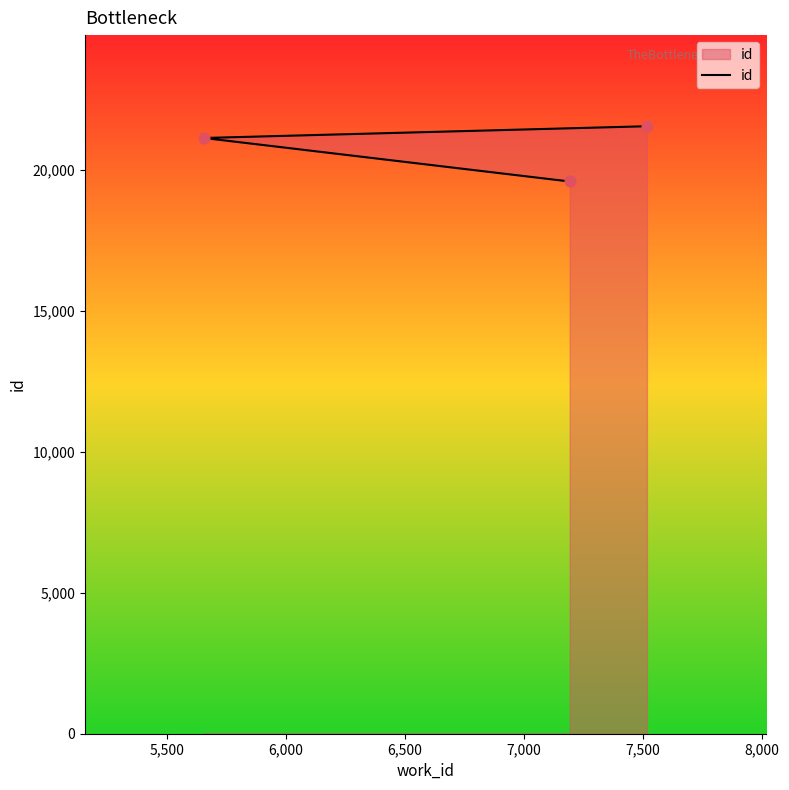

Which has a higher value, 5,500 or 6,000?

6,000